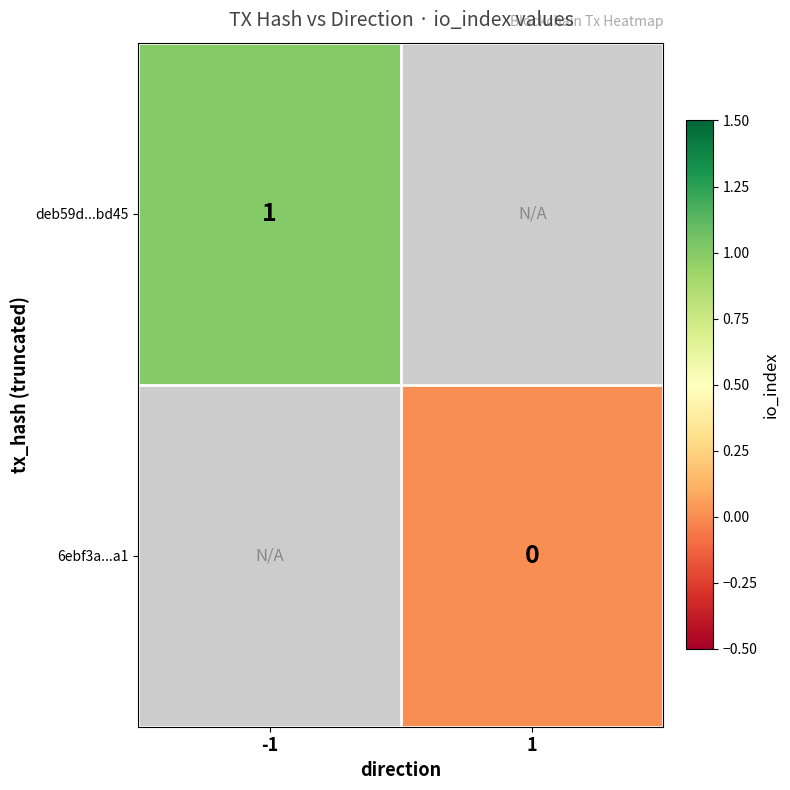

Count the number of data series in this chart.

2